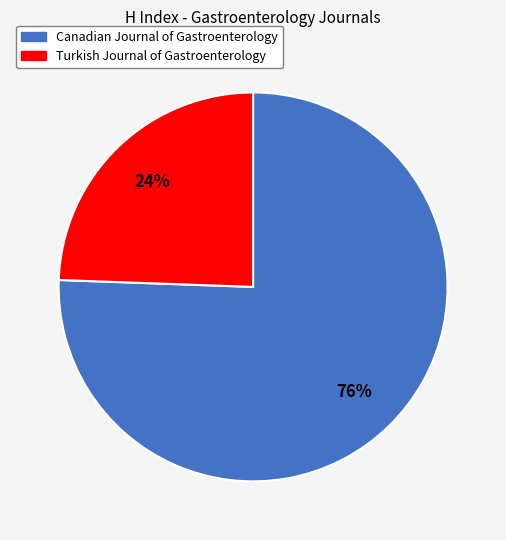

Between Turkish Journal of Gastroenterology and Canadian Journal of Gastroenterology, which is larger?

Canadian Journal of Gastroenterology